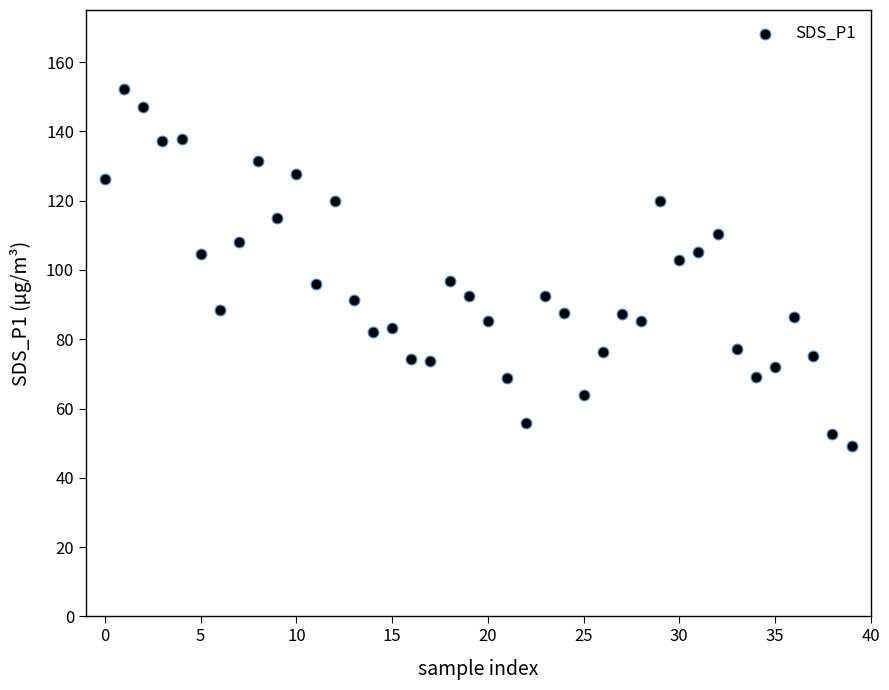

What is the range of Y values (max minus min)?

103.1